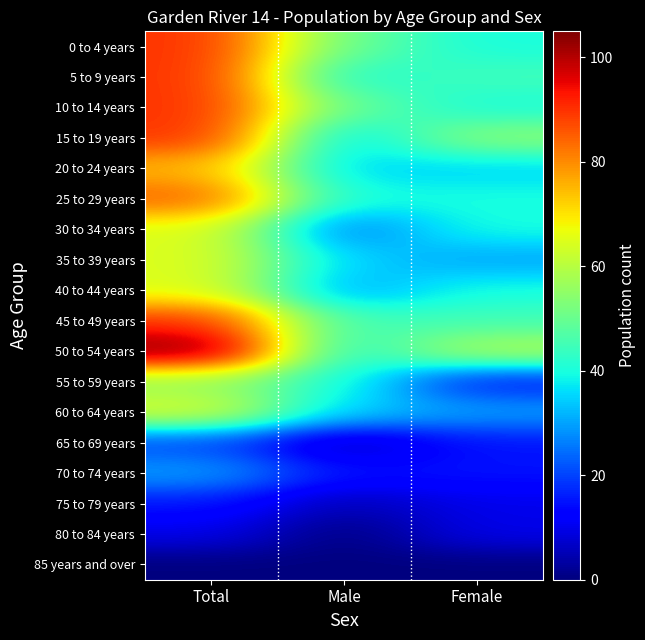

Which series changed the most between Total and Female?

0 to 4 years